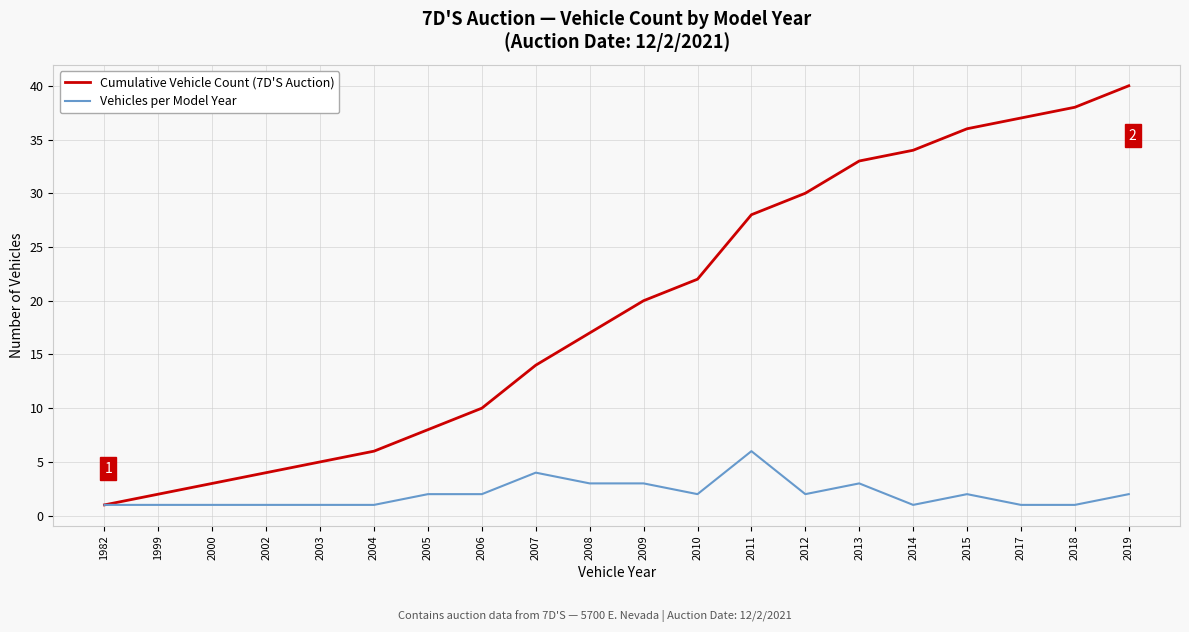

How many Vehicles per Model Year values are between 1 and 3?

18